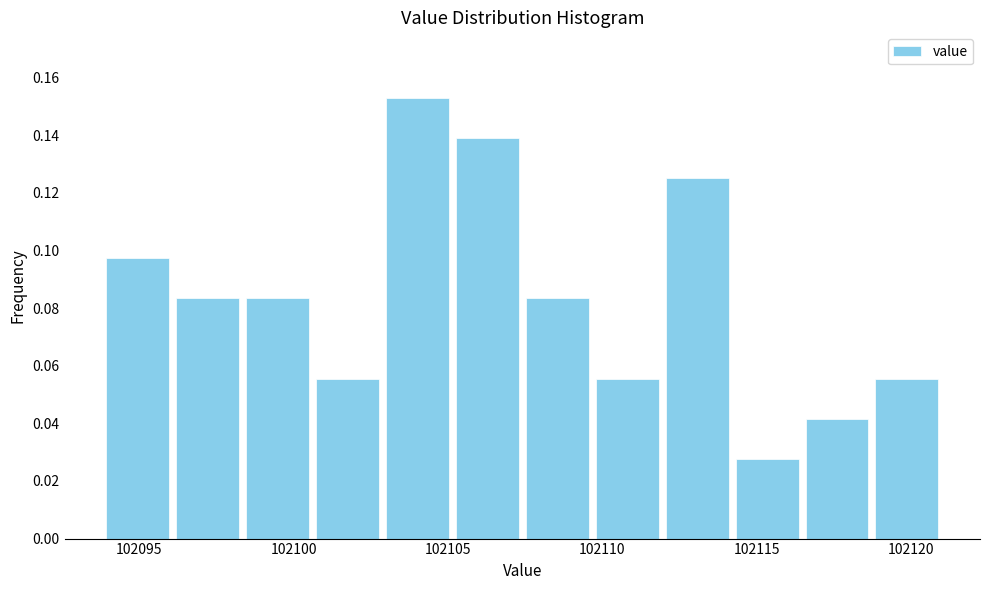

Over which range of the x-axis is the bar tallest?

102103.0 to 102105.0